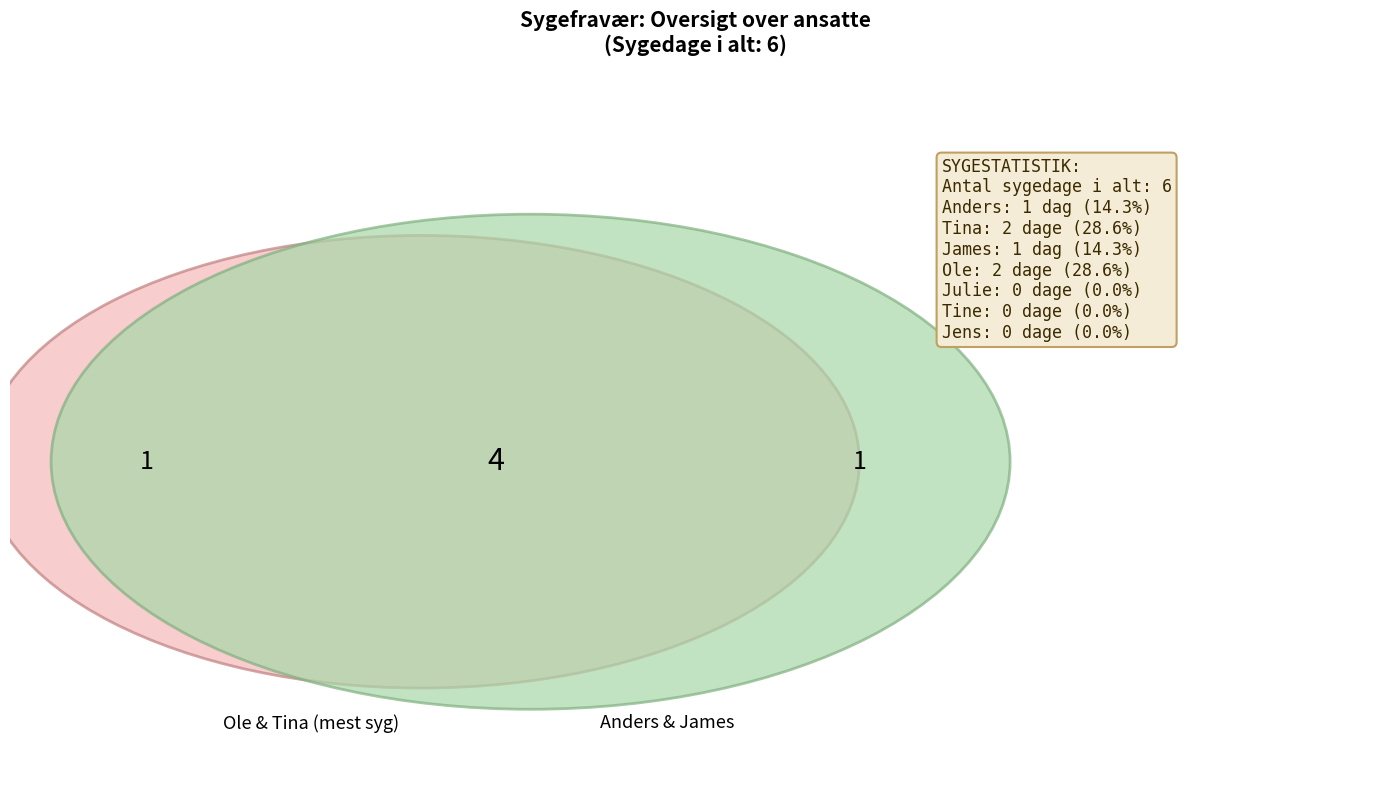

Which category has the biggest portion of the pie?

Tina